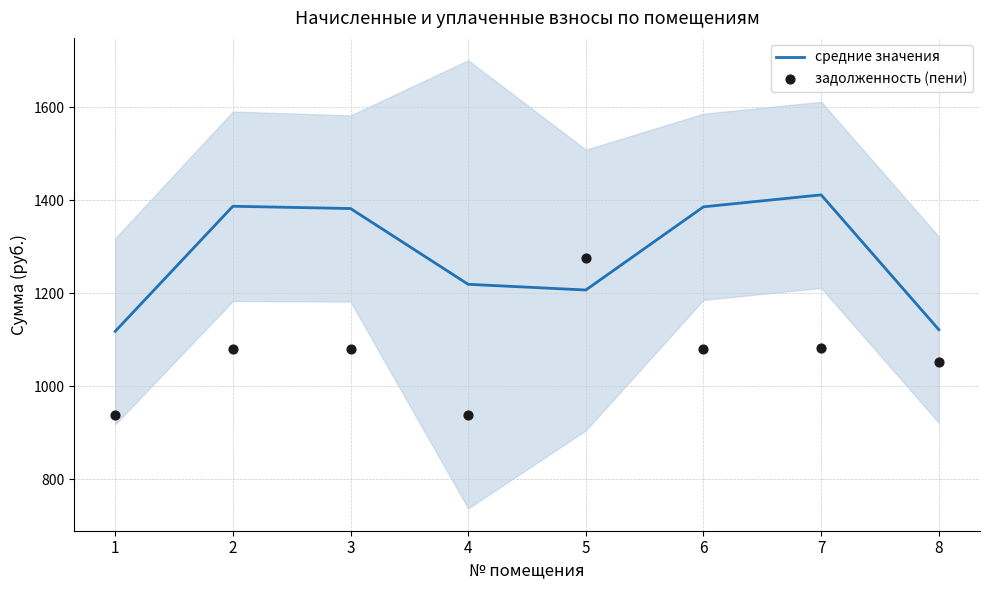

Which series reaches the minimum Y coordinate?

задолженность (пени)